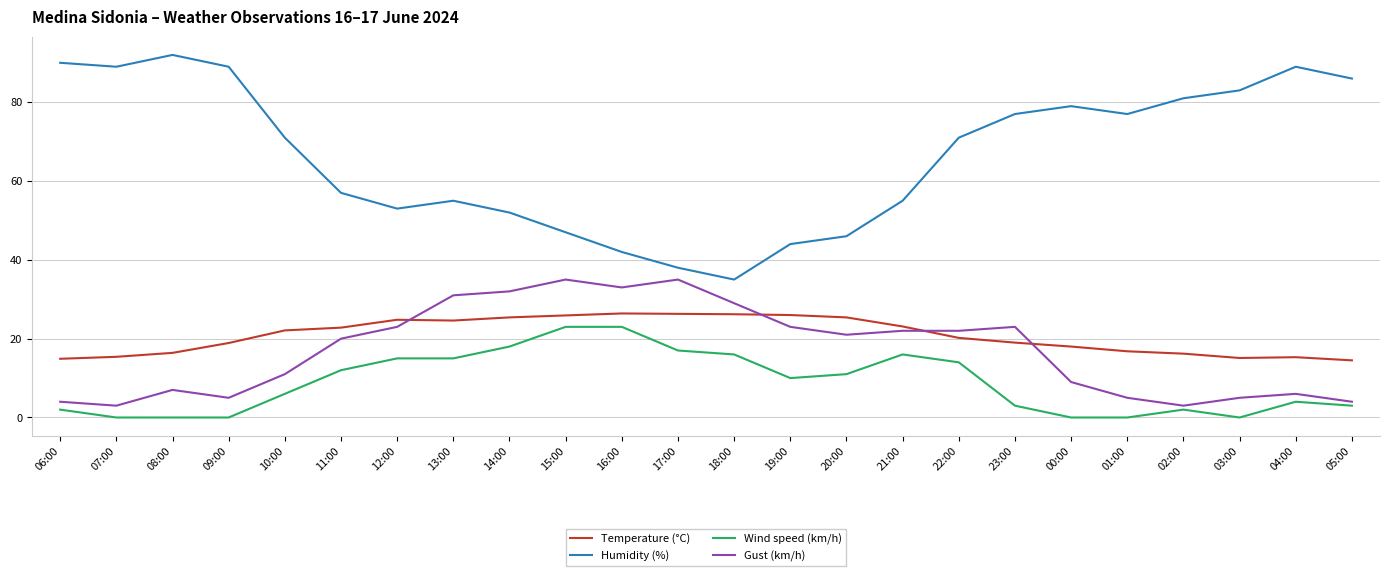

Which series has the widest spread of values?

Humidity (%)